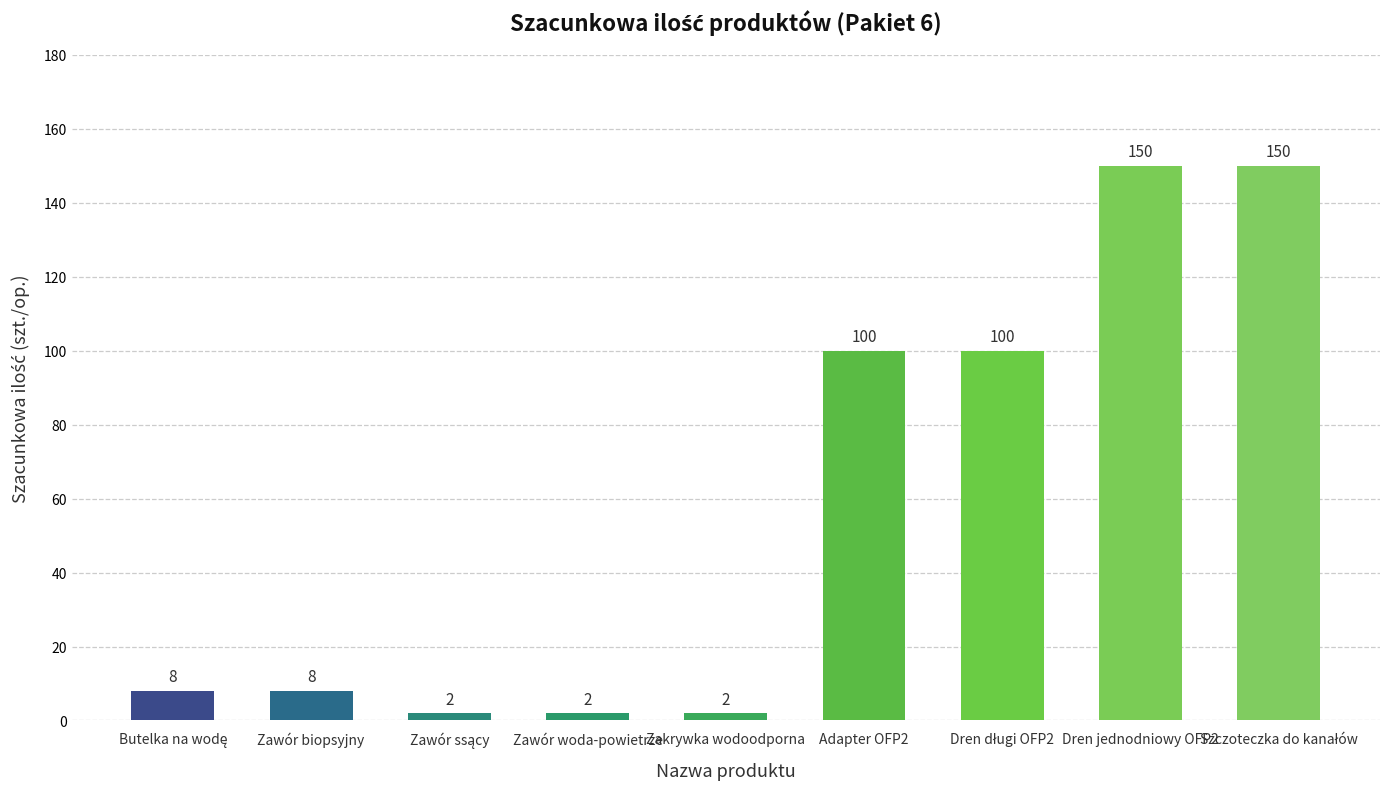

The chart shows a value of 2 at Zakrywka wodoodporna. True or false?

True